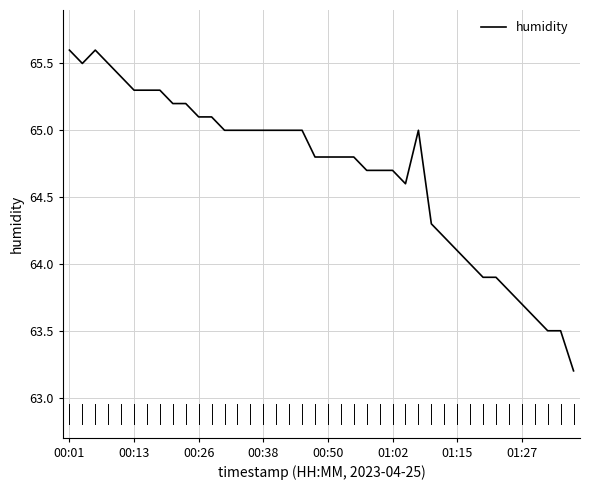

What is the greatest value displayed?

65.6